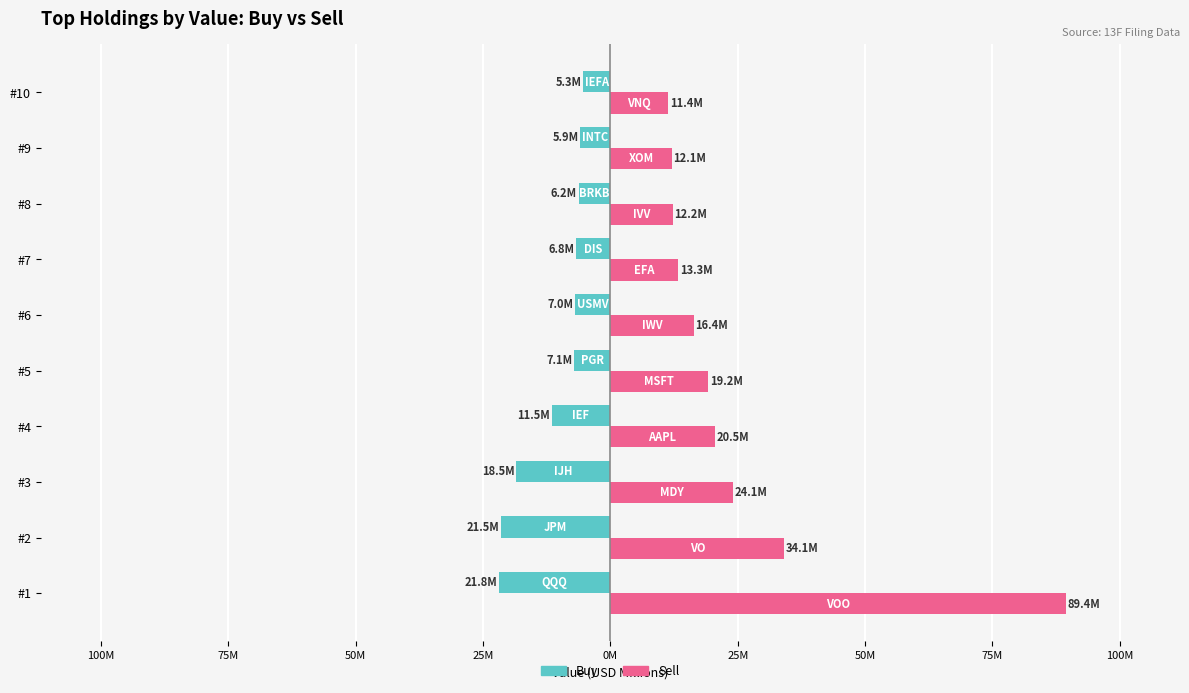

What are all the series names shown in the legend?

Buy, Sell